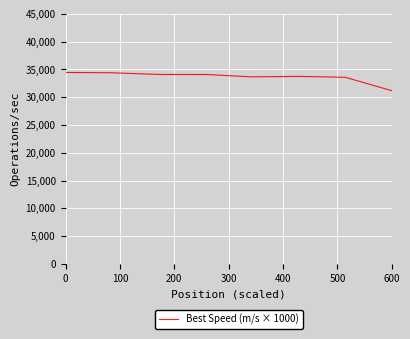

How many categories are shown in the chart?

8